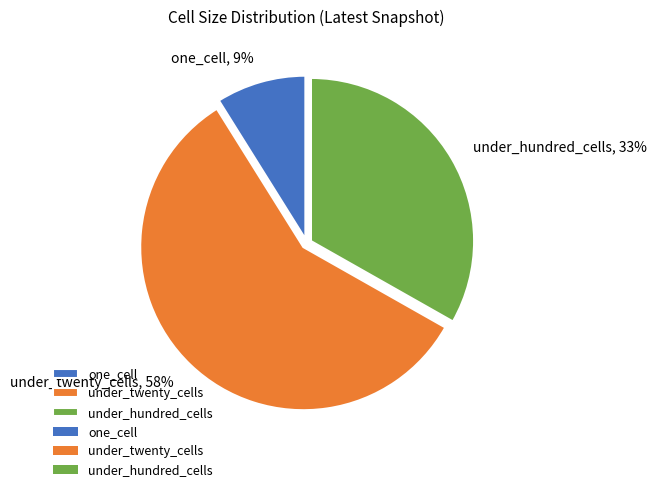

Do one_cell and under_twenty_cells together represent more than half of the pie?

Yes